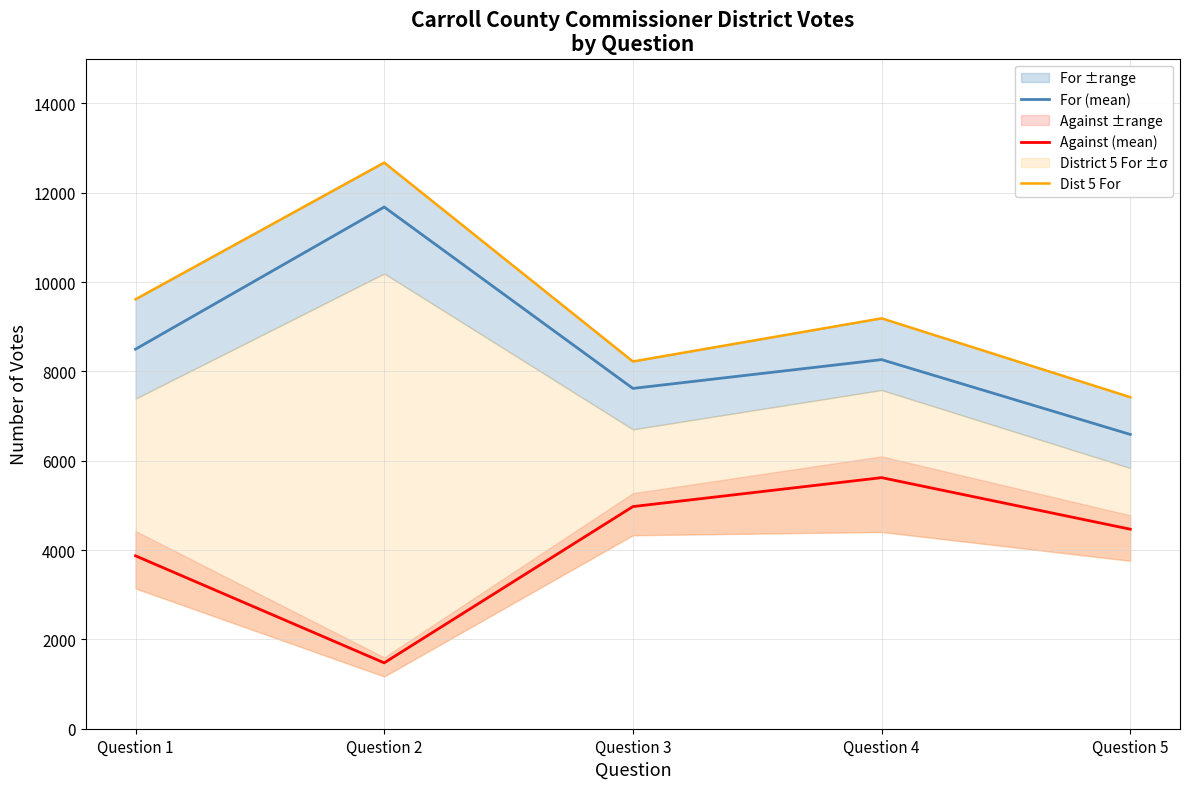

Rank the series by their average value, from lowest to highest.

Against (mean), For (mean), Dist 5 For